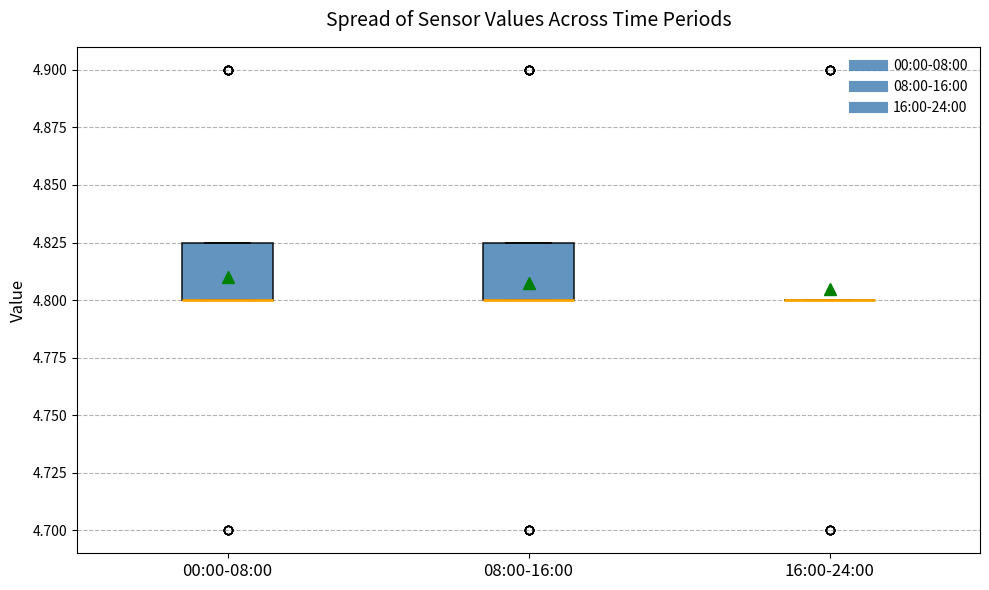

Reading left to right, read every box against the y-axis: the position of its median line, the range the box covers, and the ends of its whiskers. The values are not printed on the chart, so give them approximately, as read against the axis.

00:00-08:00: median 4.800 (drawn on the box's lower edge), box 4.800 to 4.825, whiskers 4.800 to 4.825
08:00-16:00: median 4.800 (drawn on the box's lower edge), box 4.800 to 4.825, whiskers 4.800 to 4.825
16:00-24:00: box collapsed to a line at 4.800, whiskers 4.800 to 4.800